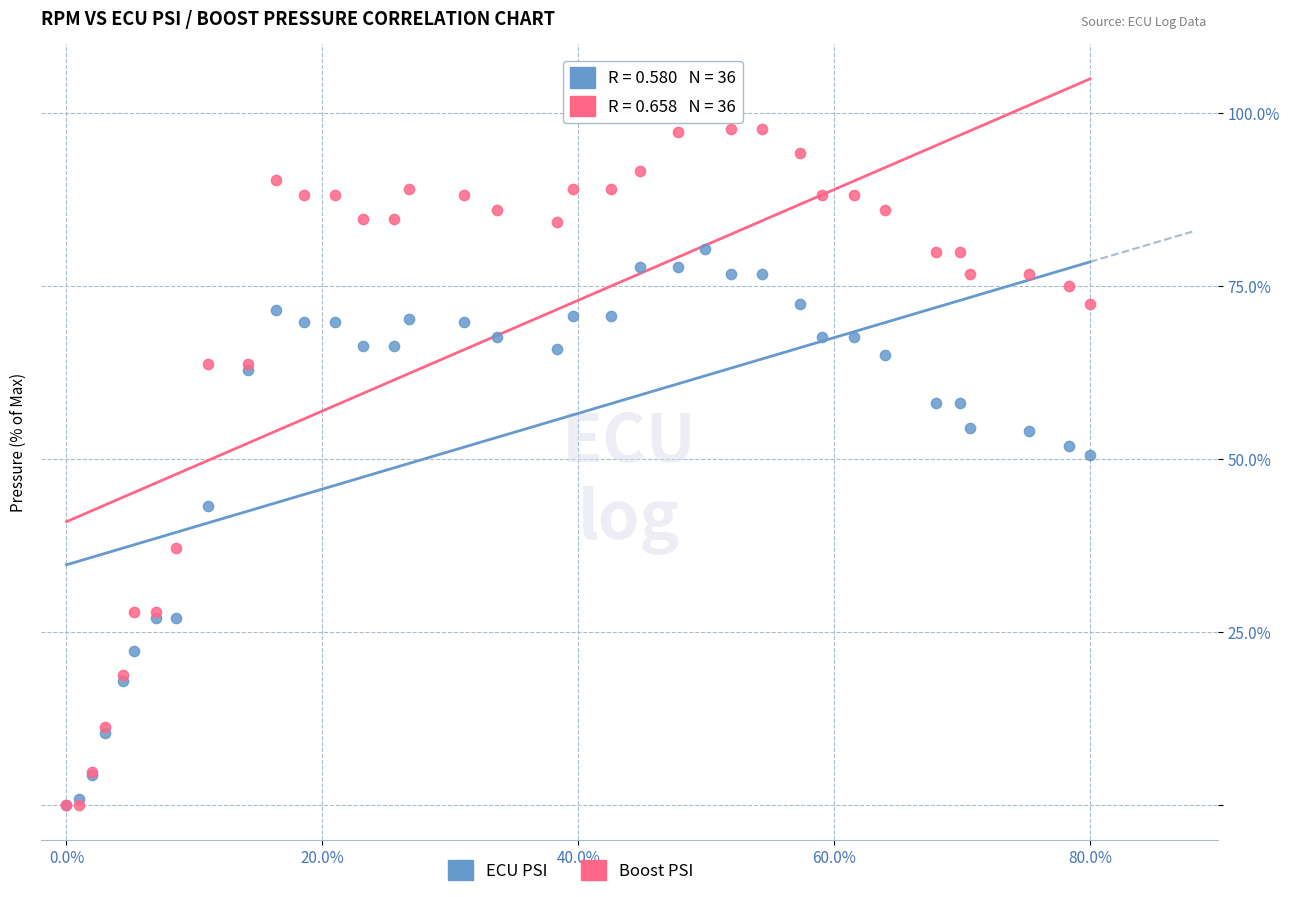

What are all the series names shown in the legend?

ECU PSI, Boost PSI